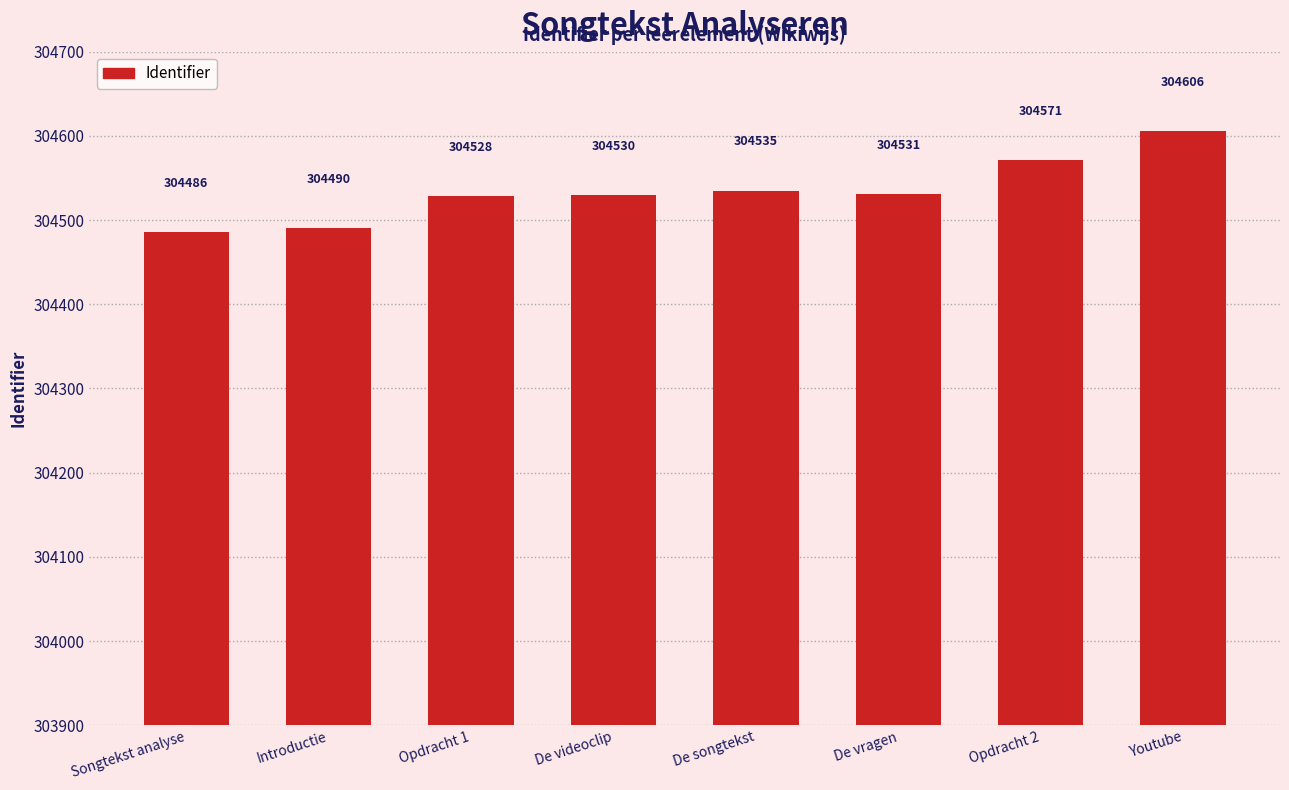

Reading left to right, extract all data points from this chart.

304486	304490	304528	304530	304535	304531	304571	304606